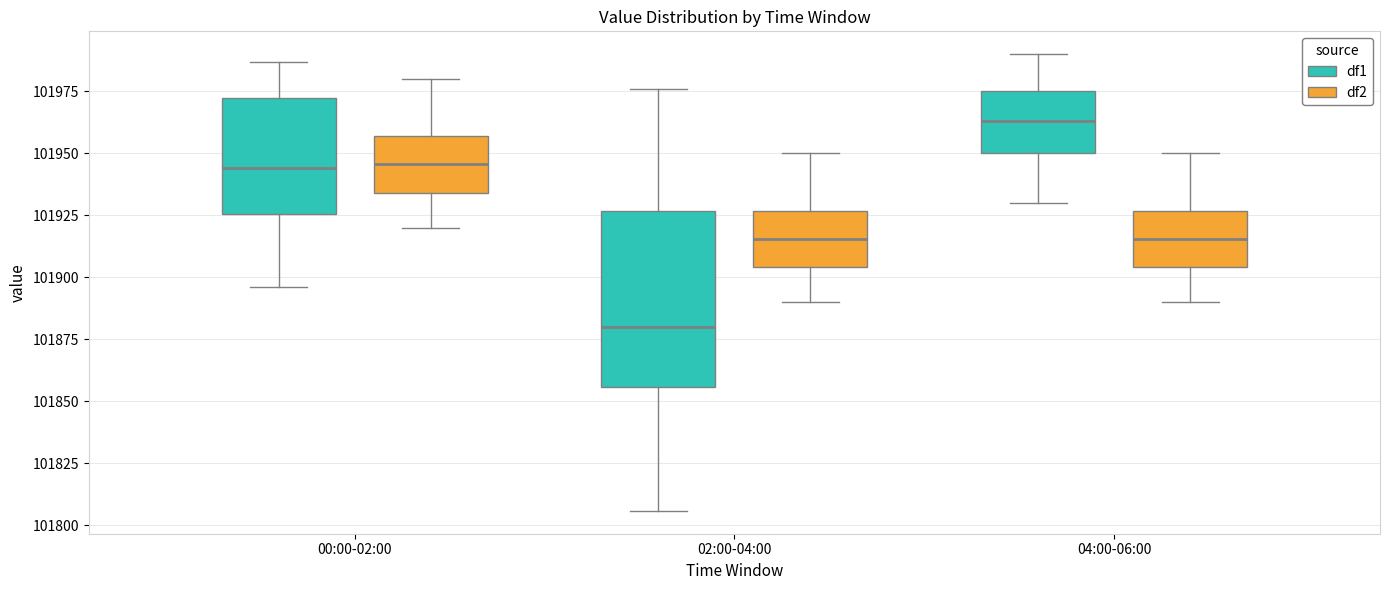

Reading left to right, transcribe this box plot: for each box, give where its median line is, the range the box spans, and where its two whiskers end, as read against the y-axis. The values are not printed on the chart, so give them approximately, as read against the axis.

00:00-02:00 (df1): median 101945, box 101925 to 101970, whiskers 101895 to 101985
00:00-02:00 (df2): median 101945, box 101935 to 101955, whiskers 101920 to 101980
02:00-04:00 (df1): median 101880, box 101855 to 101925, whiskers 101805 to 101975
02:00-04:00 (df2): median 101915, box 101905 to 101925, whiskers 101890 to 101950
04:00-06:00 (df1): median 101965, box 101950 to 101975, whiskers 101930 to 101990
04:00-06:00 (df2): median 101915, box 101905 to 101925, whiskers 101890 to 101950